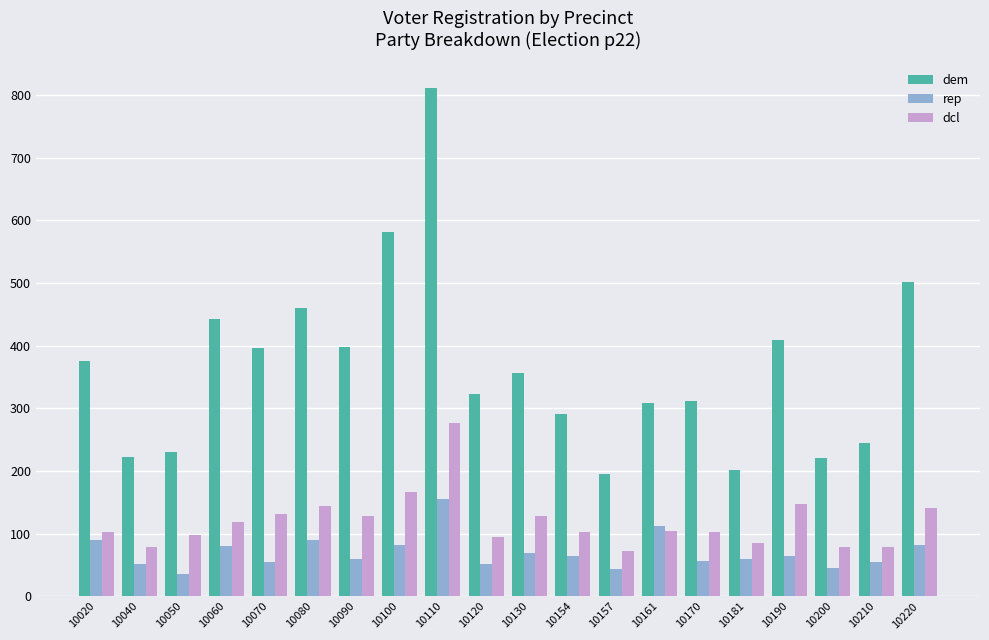

Are the bars grouped side by side (vs. stacked)?

Yes